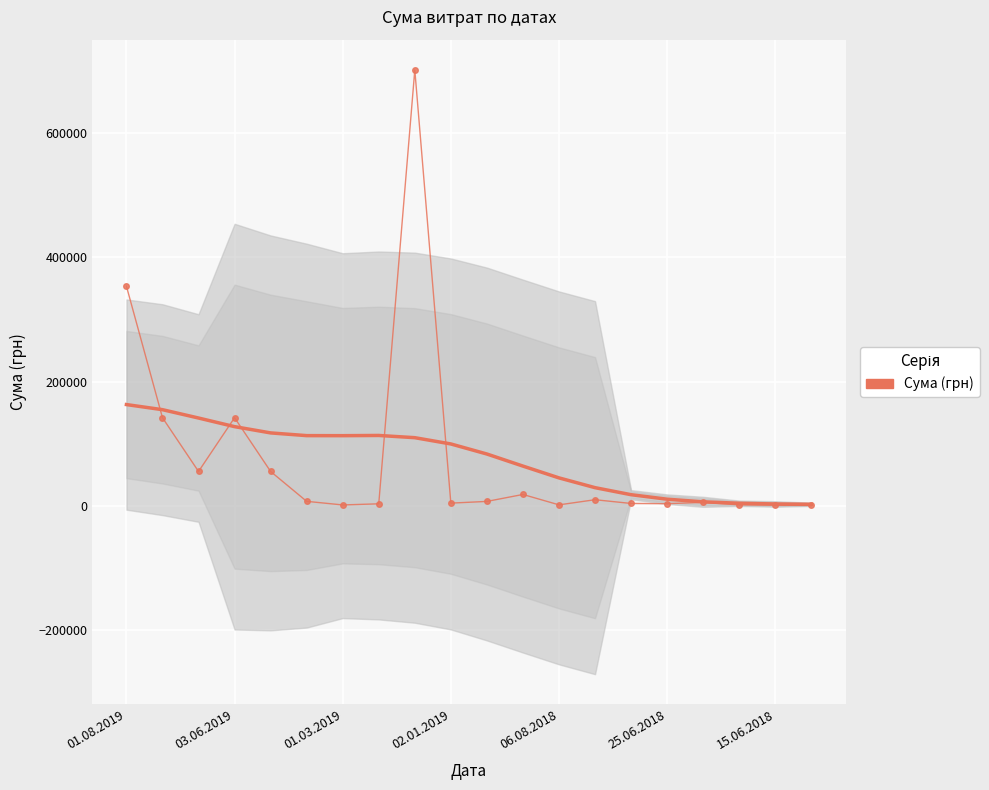

At which label does the data first exceed 6863?

01.08.2019